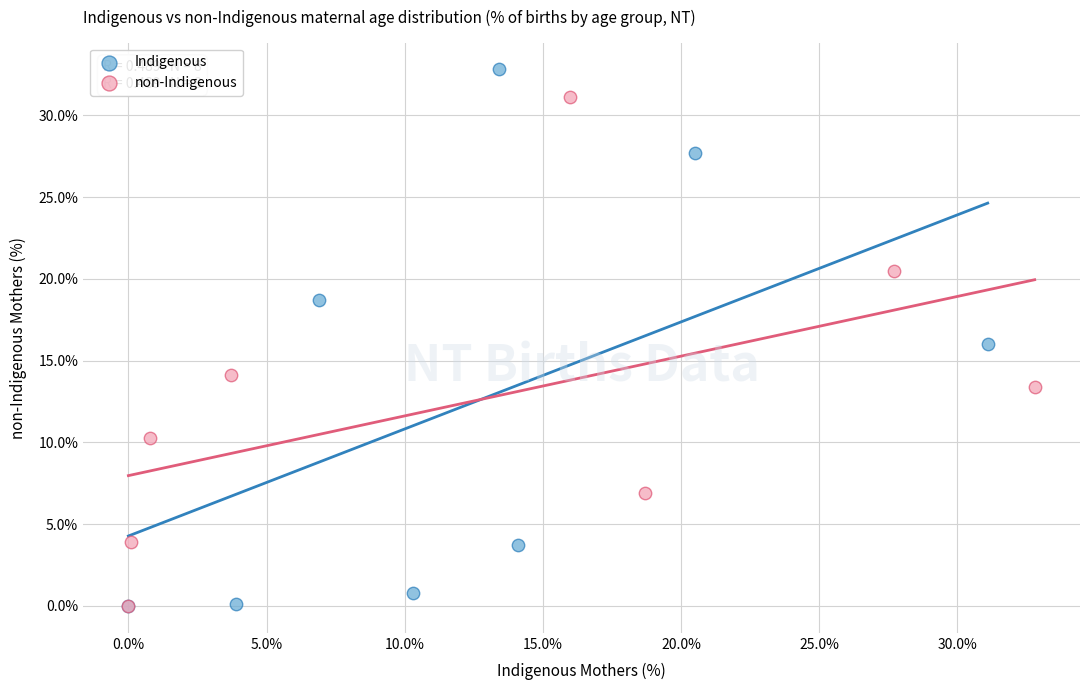

Which series has the largest Y range (max minus min)?

Indigenous